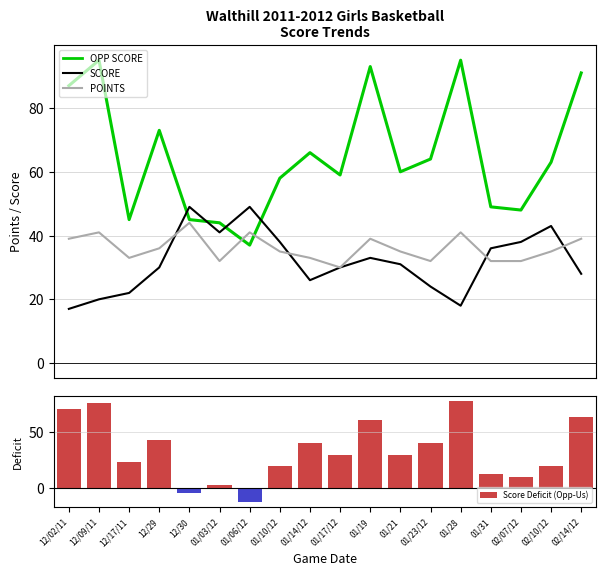

Which category has the lowest value in the Score Deficit (Opp-Us) series?

01/06/12